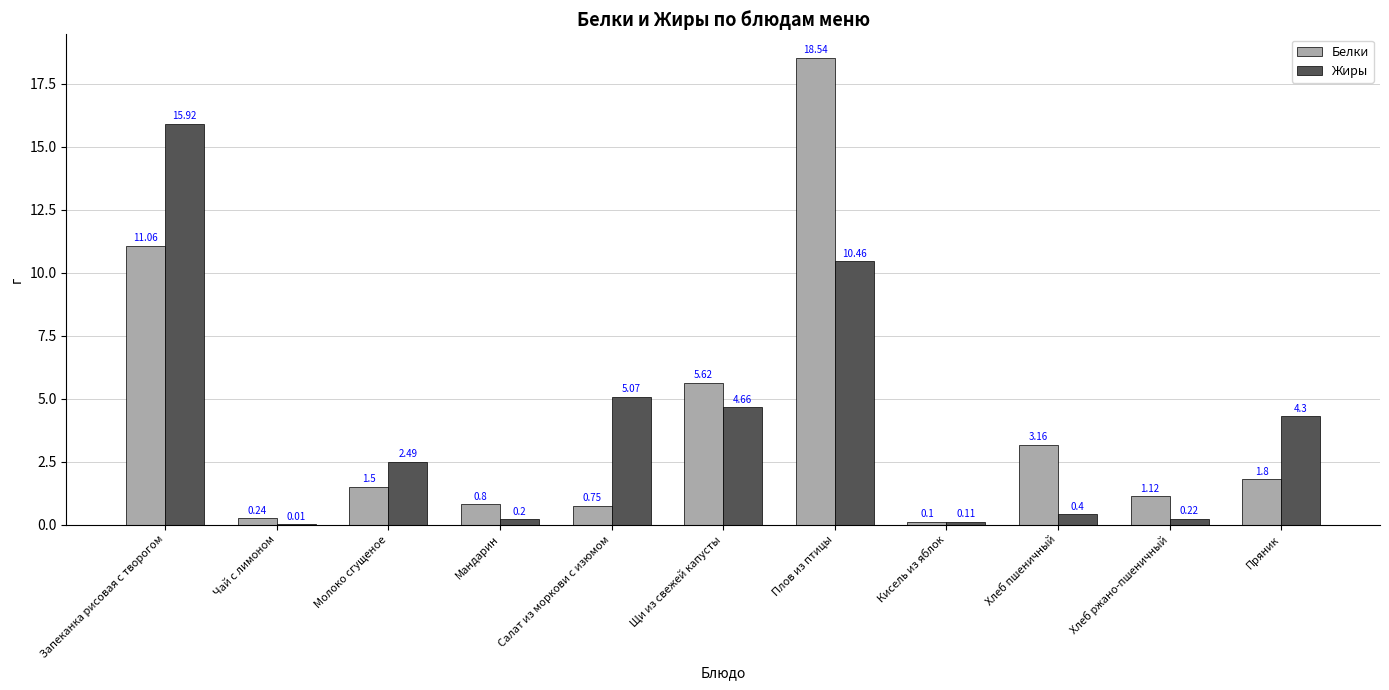

The Белки series shows 6.1 at Запеканка рисовая с творогом. True or false?

False